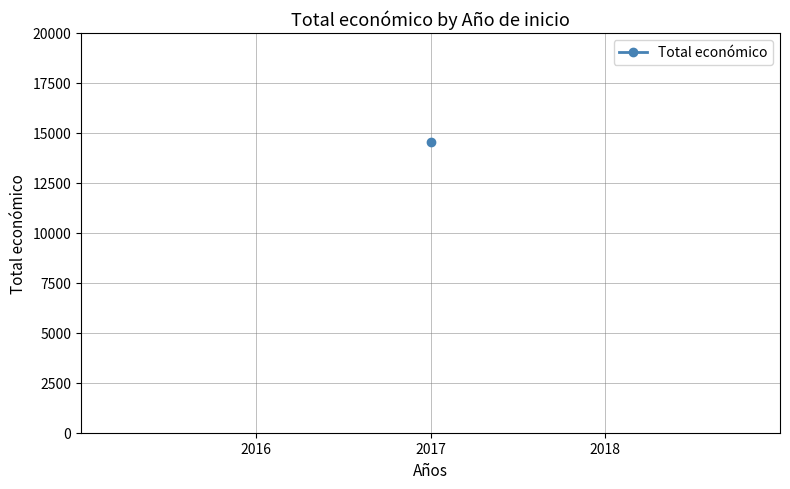

At which label is the value closest to 4775?

2017